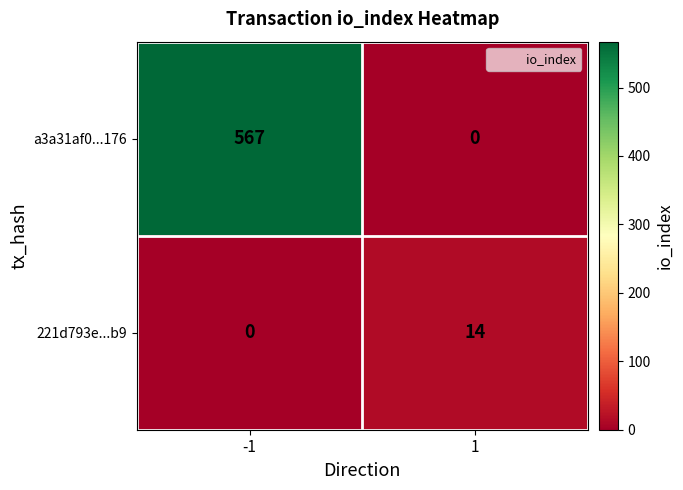

What is the difference between the highest and lowest values at 1?

14